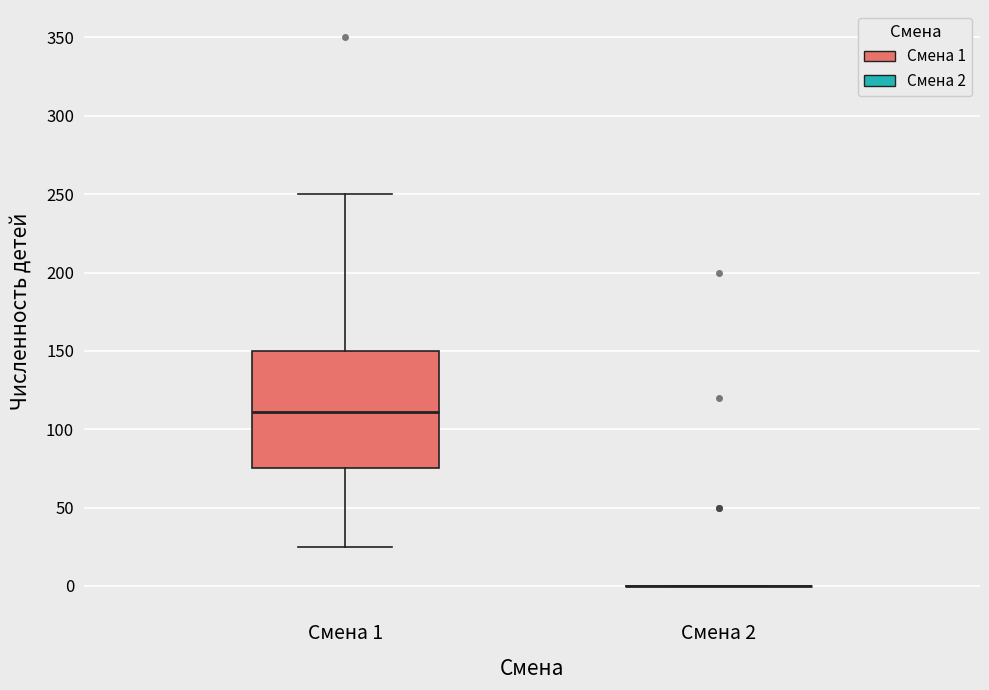

Reading left to right, transcribe this box plot: for each box, give where its median line is, the range the box spans, and where its two whiskers end, as read against the y-axis. The values are not printed on the chart, so give them approximately, as read against the axis.

Смена 1: median 110, box 75 to 150, whiskers 25 to 250
Смена 2: box collapsed to a line at 0, whiskers 0 to 0